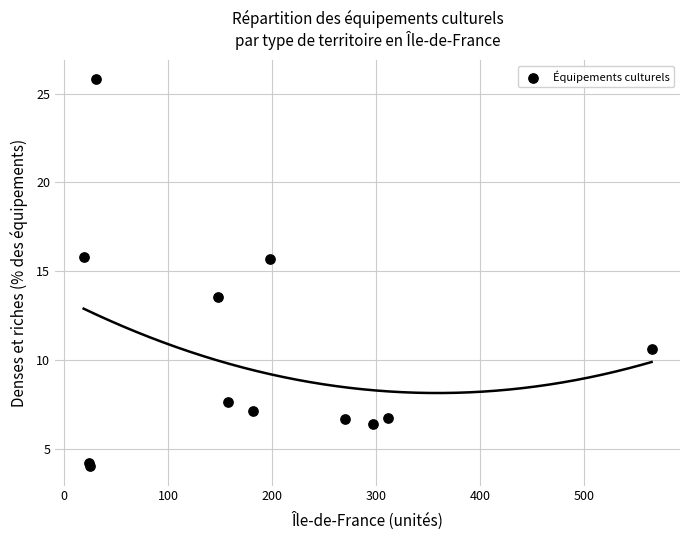

What Y value in the scatter plot is closest to 14?

13.5